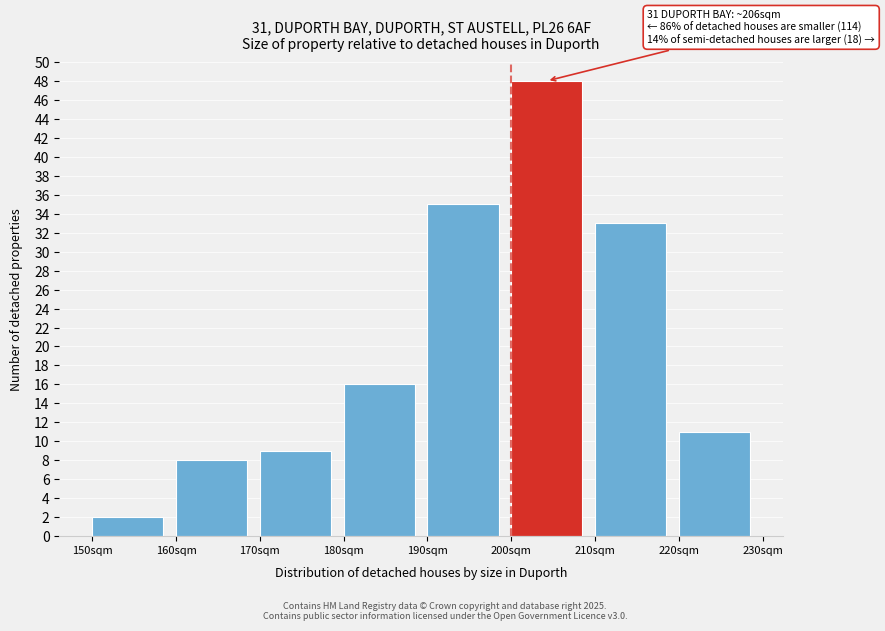

Reading right to left, transcribe all the data shown in this chart.

11	33	48	35	16	9	8	2